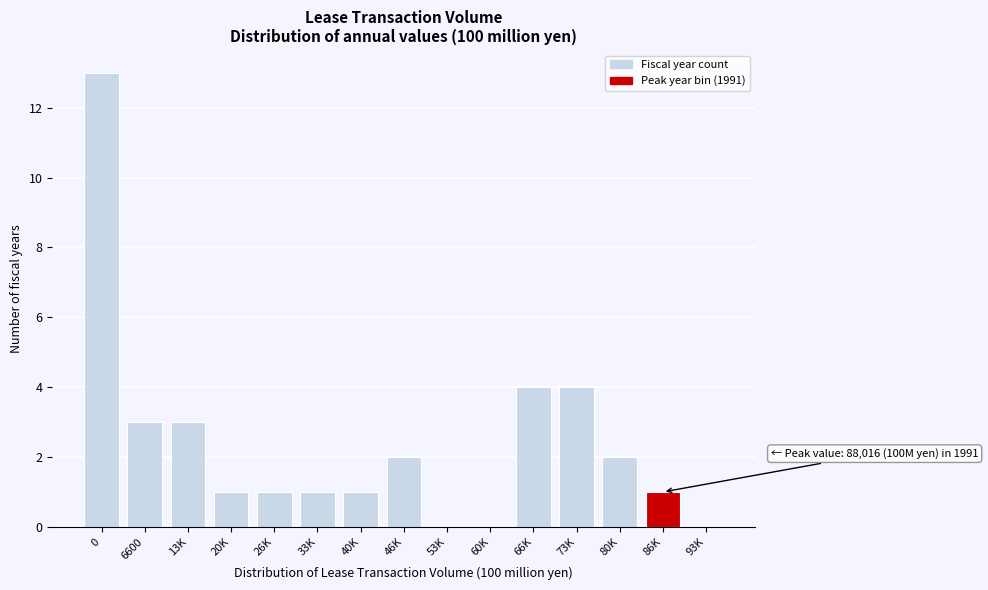

Reading left to right, list all the values displayed in this chart.

0=13	6600=3	13K=3	20K=1	26K=1	33K=1	40K=1	46K=2	53K=0	60K=0	66K=4	73K=4	80K=2	86K=1	93K=0